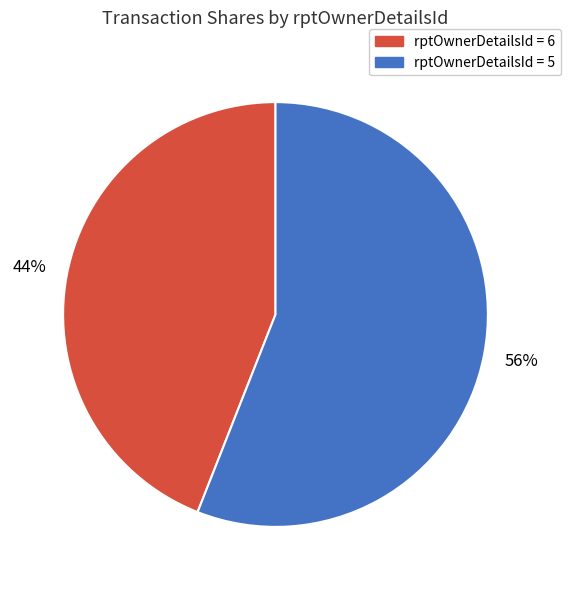

Does any single category account for the majority?

Yes